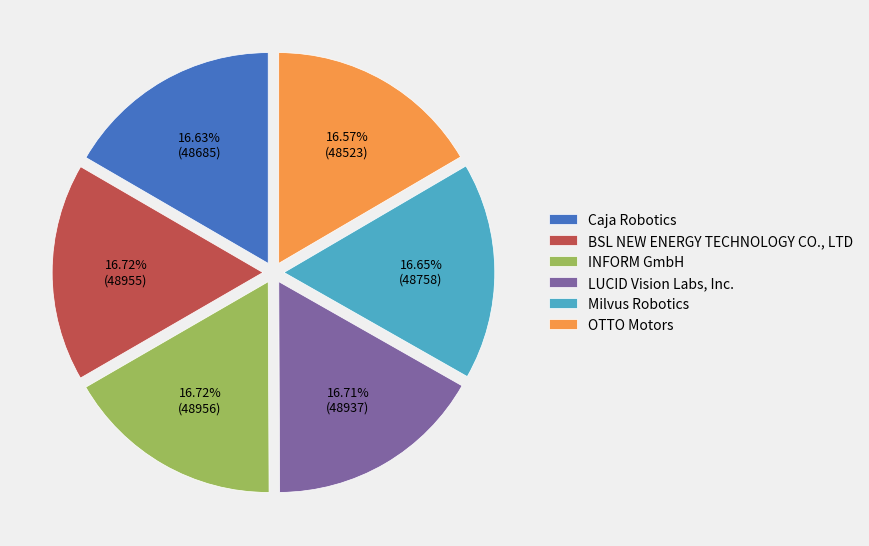

Is INFORM GmbH the majority of the pie?

No